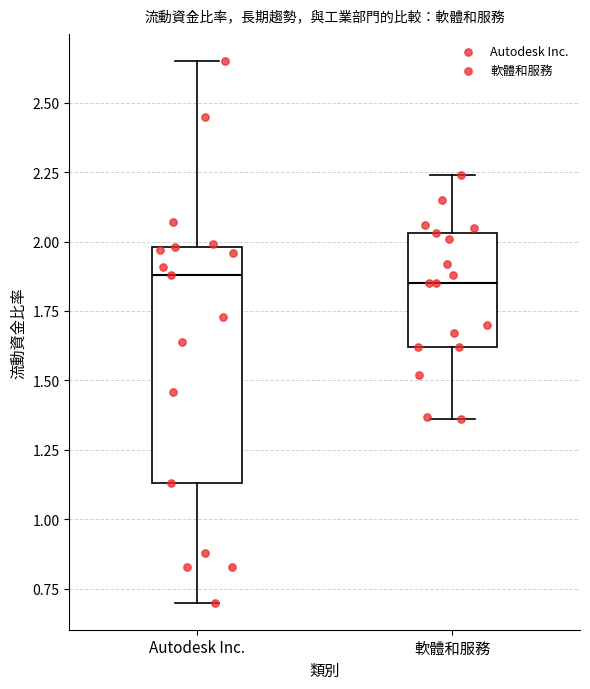

Which box is the tallest, from its lower edge to its upper edge?

Autodesk Inc.